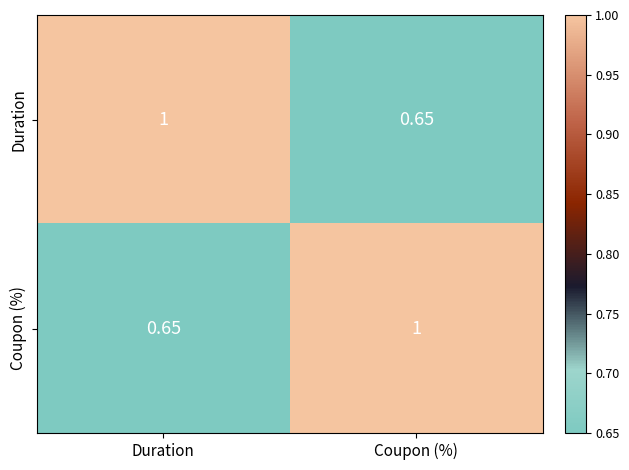

At which label is Coupon (%) closest to 0?

Duration